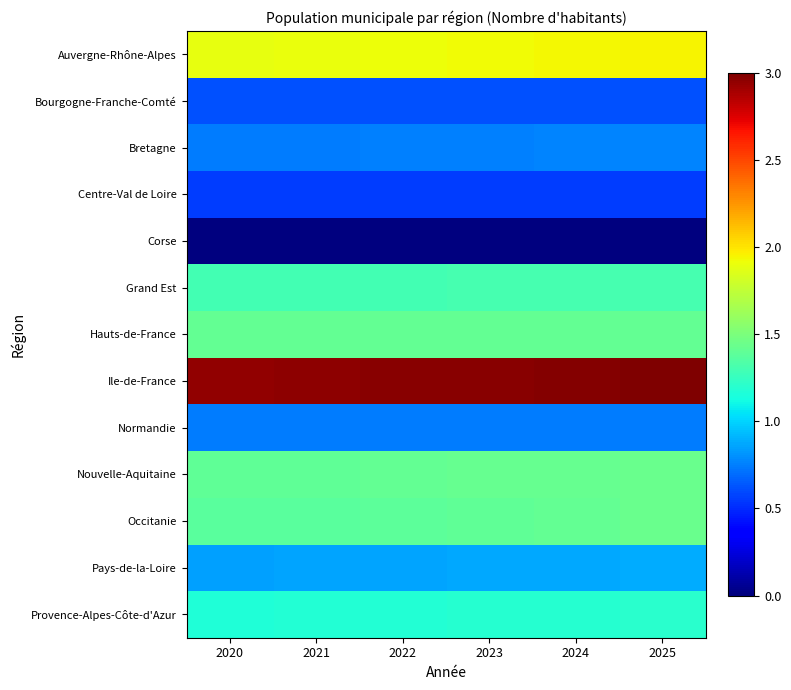

Reading left to right, list all the values displayed in this chart.

Auvergne-Rhône-Alpes: 2020=1.9	2021=1.9	2022=1.9	2023=1.9	2024=1.9	2025=1.9
Bourgogne-Franche-Comté: 2020=0.6	2021=0.6	2022=0.6	2023=0.6	2024=0.6	2025=0.6
Bretagne: 2020=0.7	2021=0.7	2022=0.8	2023=0.8	2024=0.8	2025=0.8
Centre-Val de Loire: 2020=0.6	2021=0.6	2022=0.6	2023=0.6	2024=0.6	2025=0.6
Corse: 2020=0.0	2021=0.0	2022=0.0	2023=0.0	2024=0.0	2025=0.0
Grand Est: 2020=1.3	2021=1.3	2022=1.3	2023=1.3	2024=1.3	2025=1.3
Hauts-de-France: 2020=1.4	2021=1.4	2022=1.4	2023=1.4	2024=1.4	2025=1.4
Ile-de-France: 2020=2.9	2021=3.0	2022=3.0	2023=3.0	2024=3.0	2025=3.0
Normandie: 2020=0.7	2021=0.7	2022=0.7	2023=0.7	2024=0.7	2025=0.7
Nouvelle-Aquitaine: 2020=1.4	2021=1.4	2022=1.4	2023=1.4	2024=1.4	2025=1.4
Occitanie: 2020=1.4	2021=1.4	2022=1.4	2023=1.4	2024=1.4	2025=1.4
Pays-de-la-Loire: 2020=0.9	2021=0.9	2022=0.9	2023=0.9	2024=0.9	2025=0.9
Provence-Alpes-Côte-d'Azur: 2020=1.2	2021=1.2	2022=1.2	2023=1.2	2024=1.2	2025=1.2